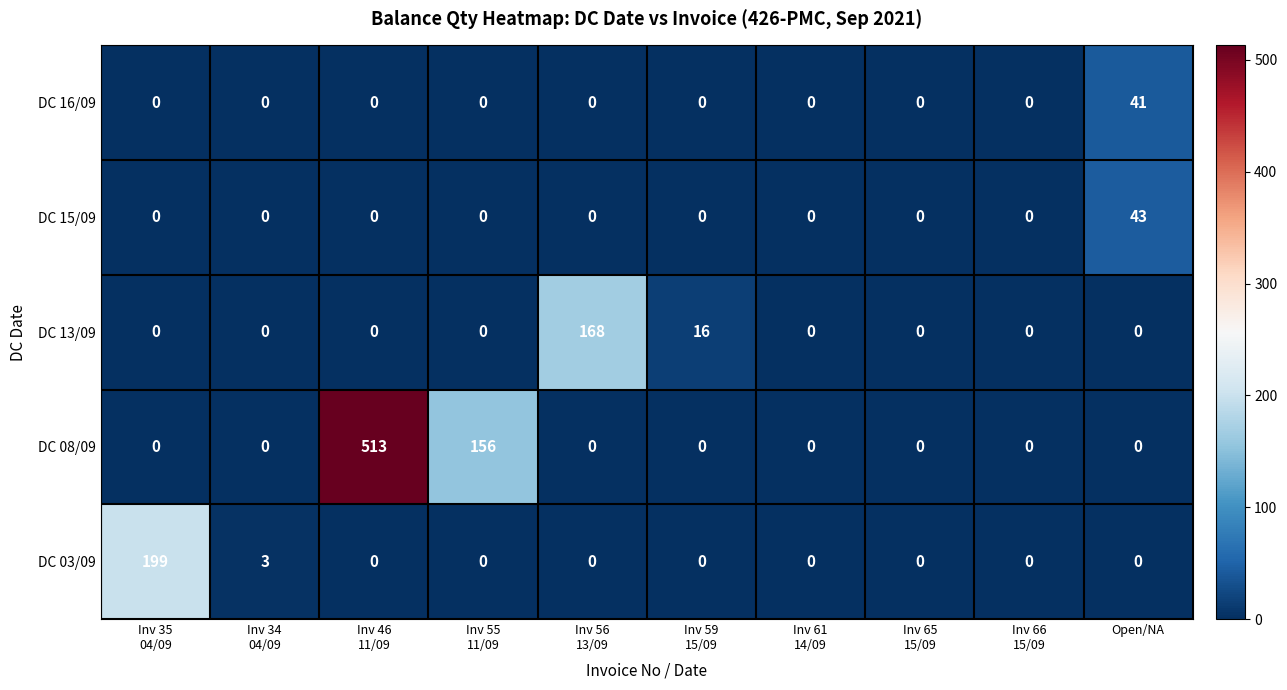

Which series has the largest total across all categories?

DC 08/09